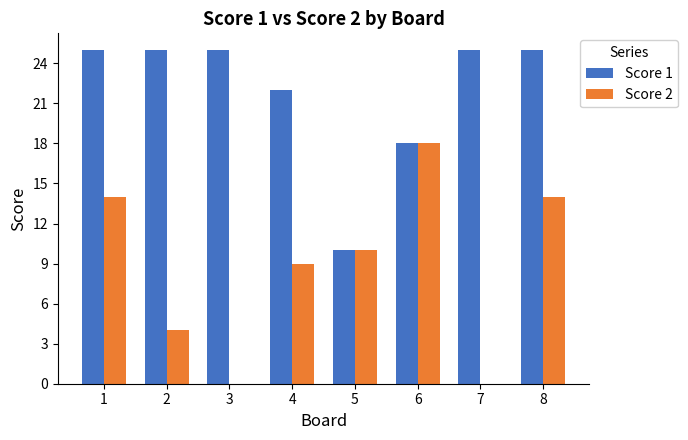

Which series has the largest range (max minus min)?

Score 2